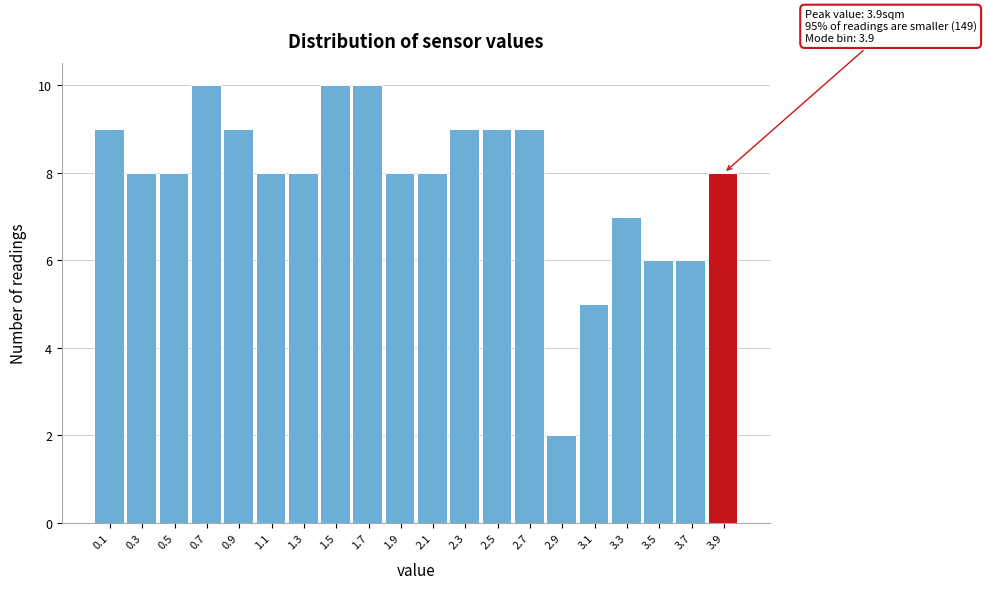

Reading left to right, extract all data points from this chart.

9	8	8	10	9	8	8	10	10	8	8	9	9	9	2	5	7	6	6	8